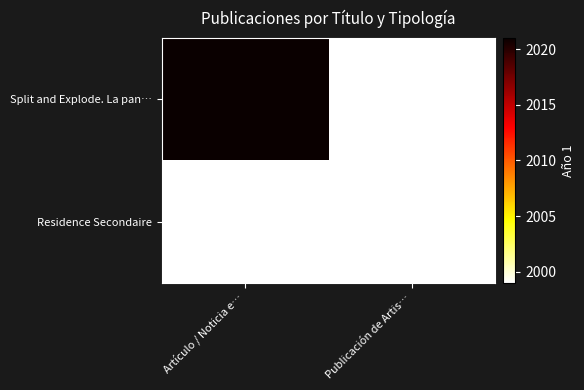

Which series has the largest total across all categories?

Split and Explode. La pan…